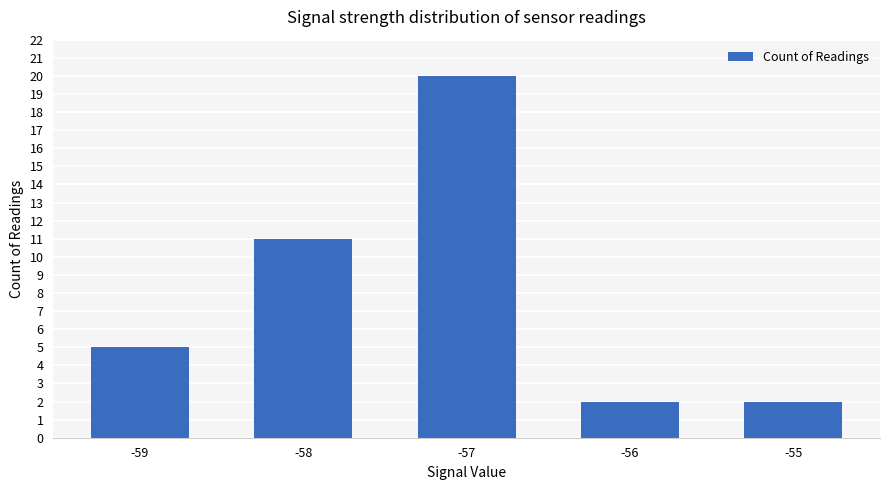

The chart shows a value of 5 at -58. True or false?

False